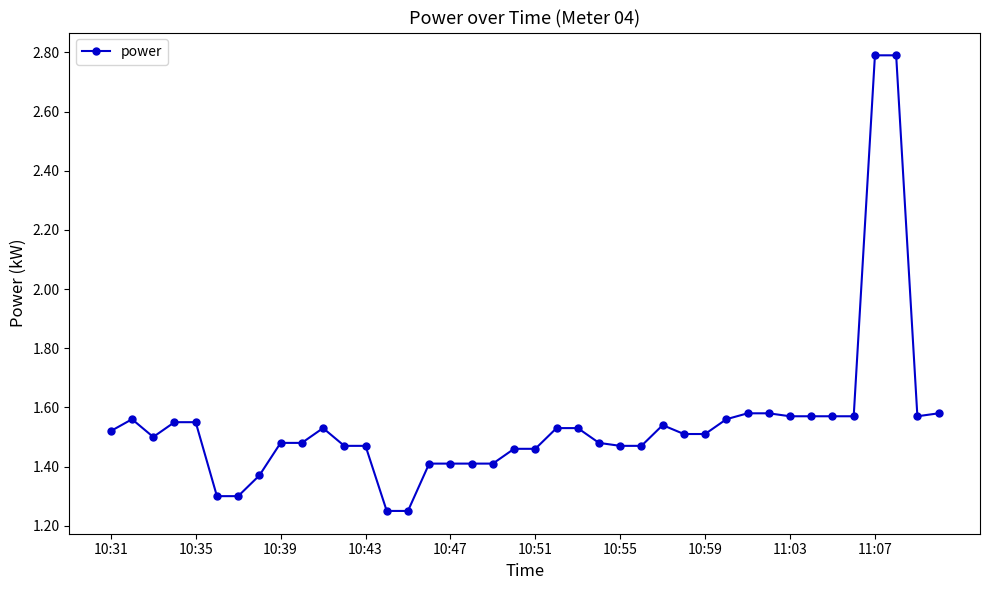

What is the greatest value displayed?

2.8